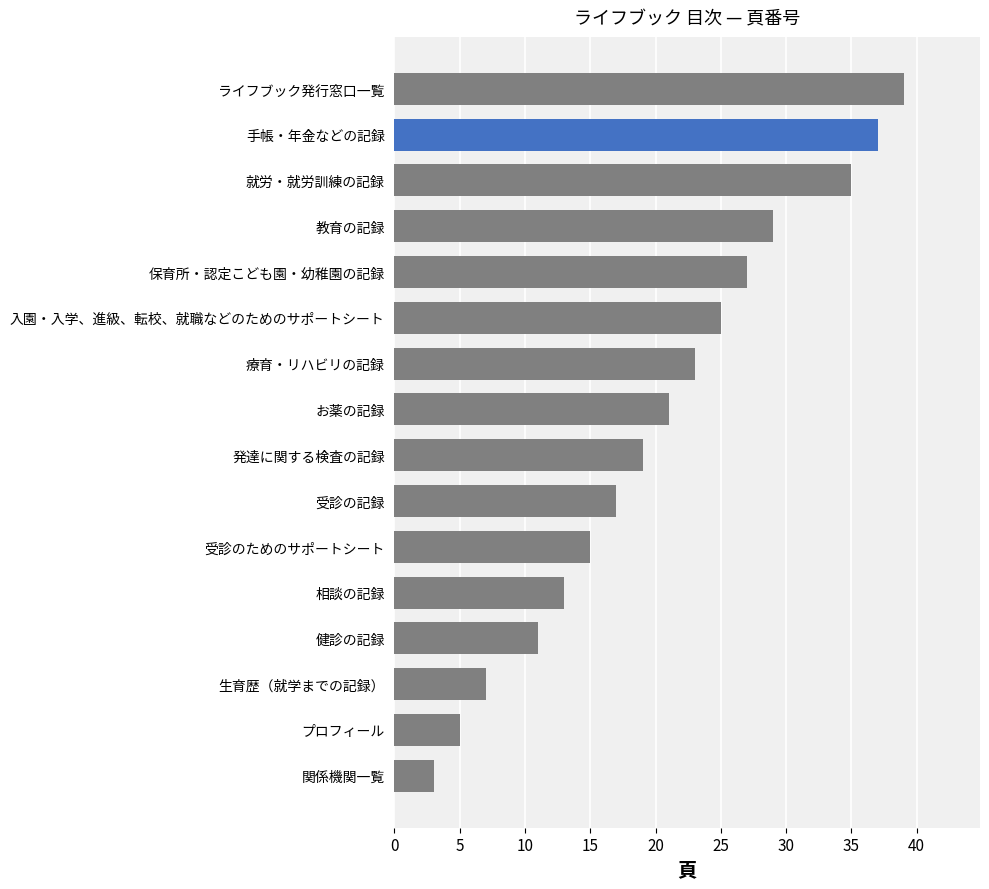

What is the smallest value displayed?

3